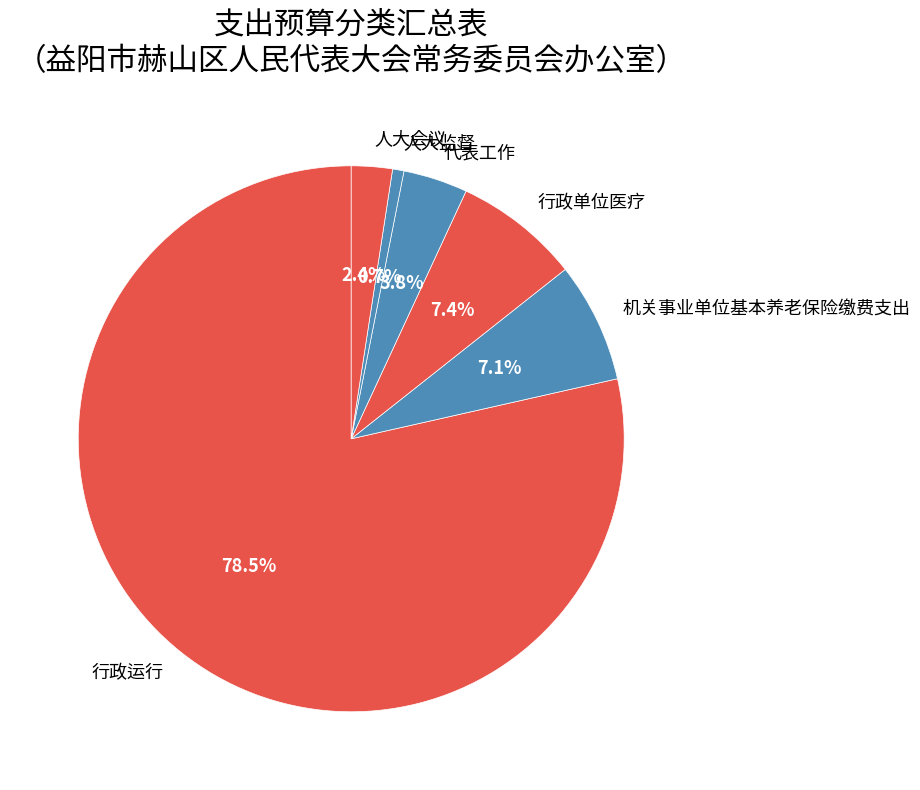

Is there any slice that represents more than half of the pie?

Yes